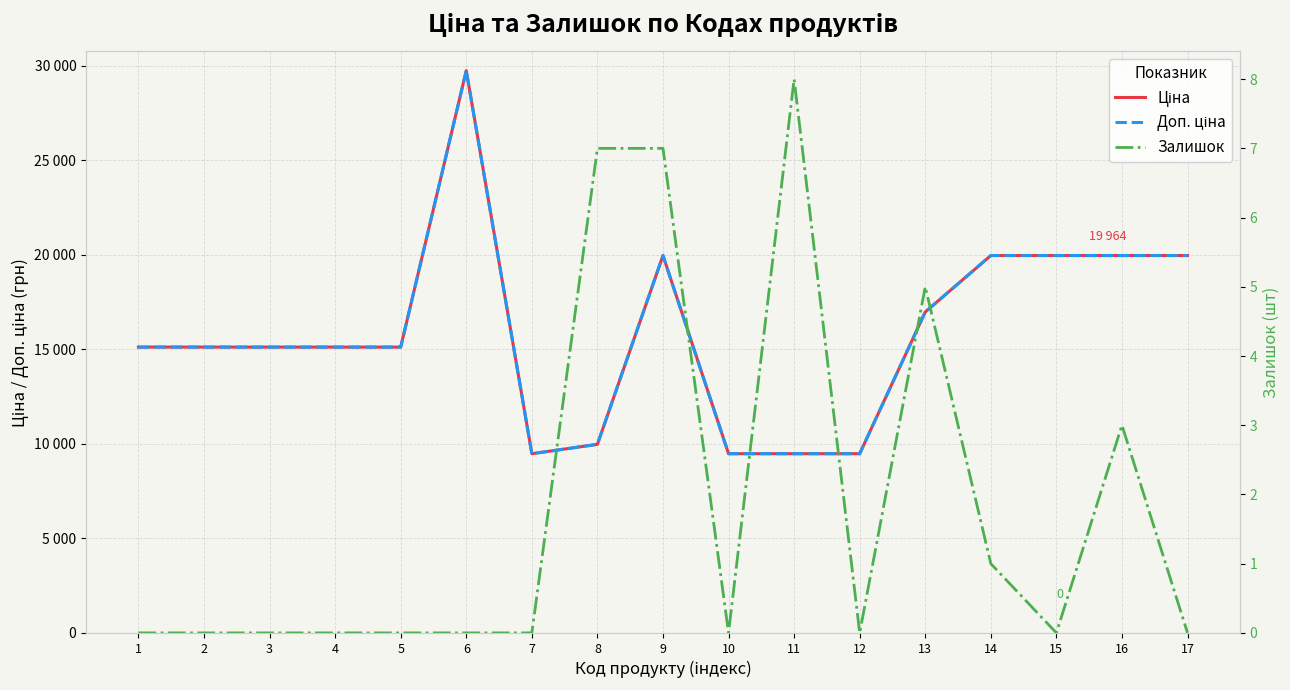

Between 3 and 6, which is larger?

6